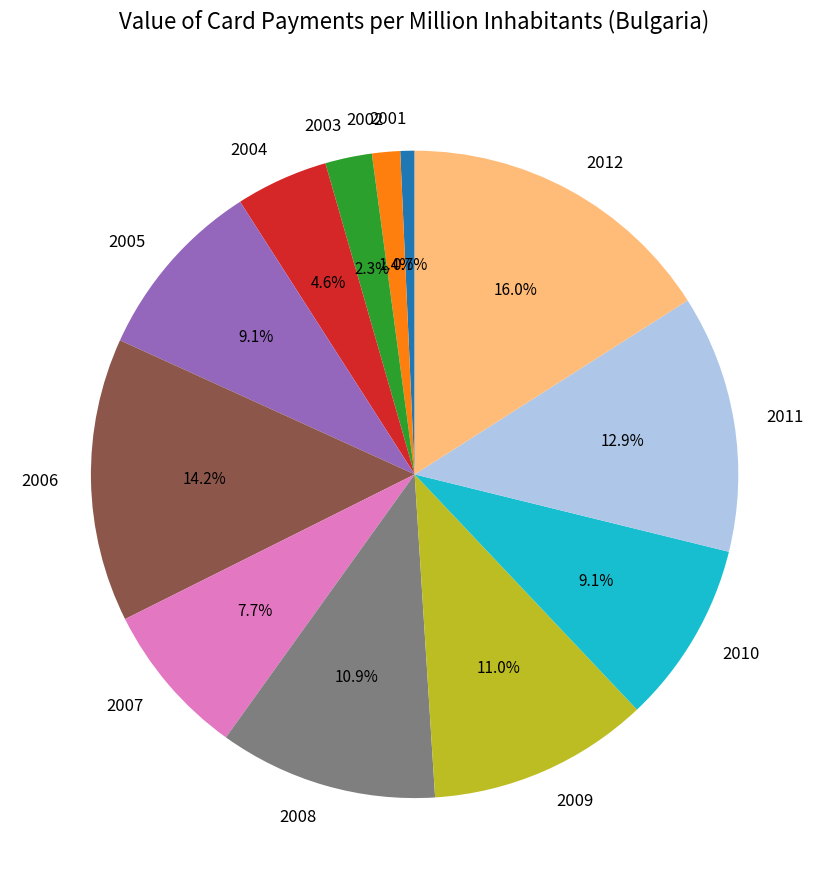

Which has a higher value, 2009 or 2007?

2009